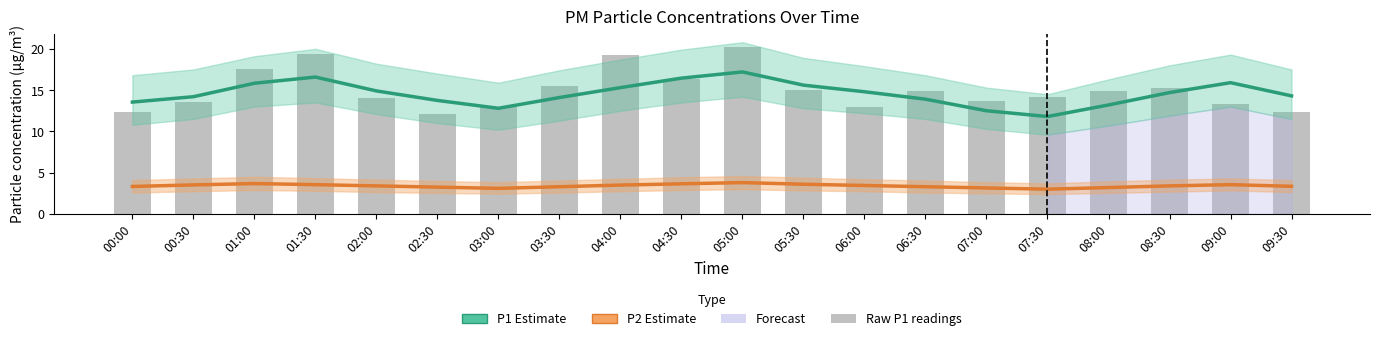

Which label corresponds to the largest value in the chart?

05:00